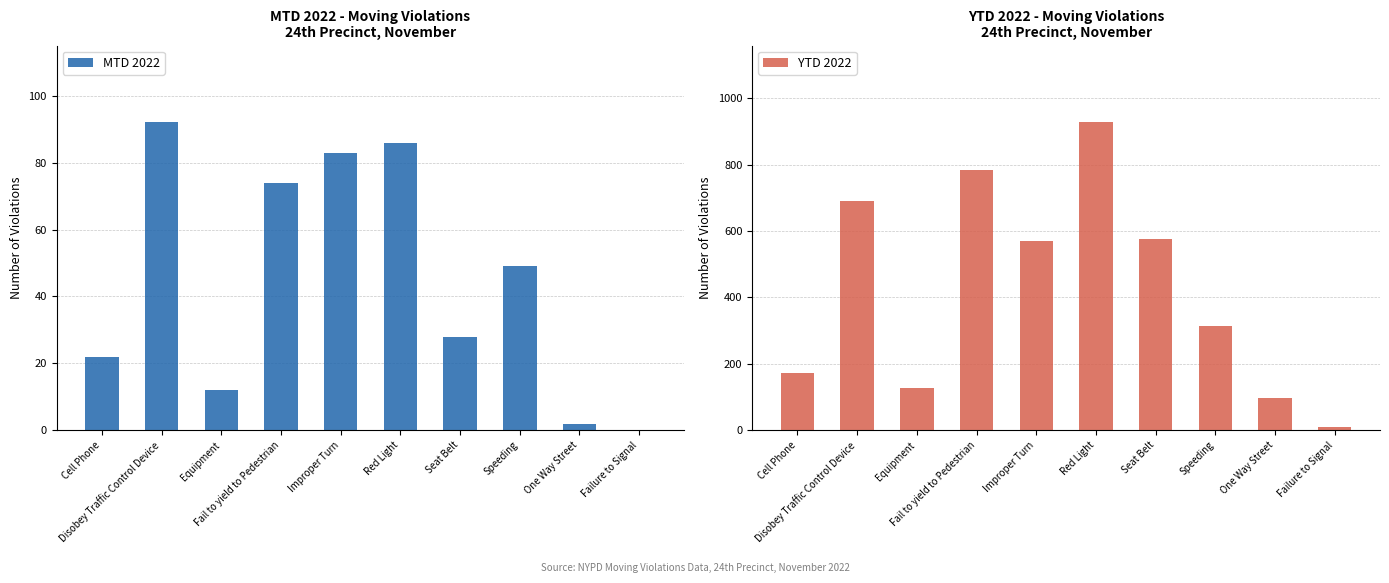

What is the maximum value for MTD 2022?

92